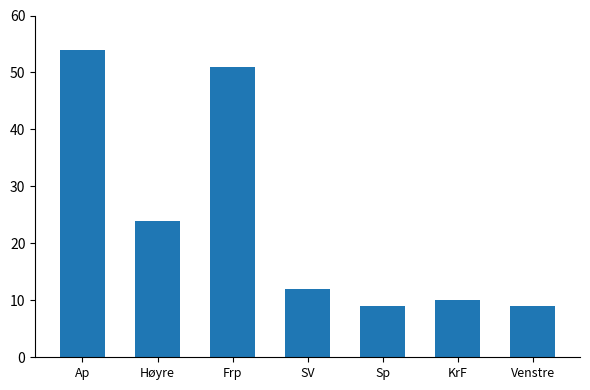

What is the maximum value shown in the chart?

54